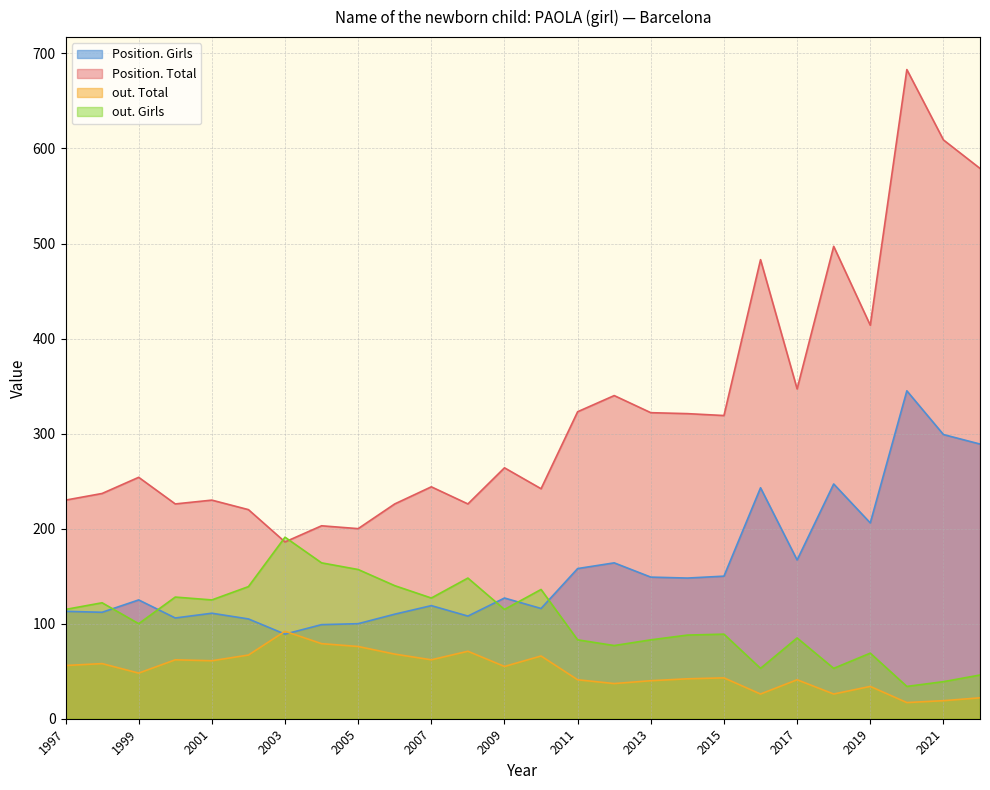

True or false: Position. Total and out. Total cross at least once.

False